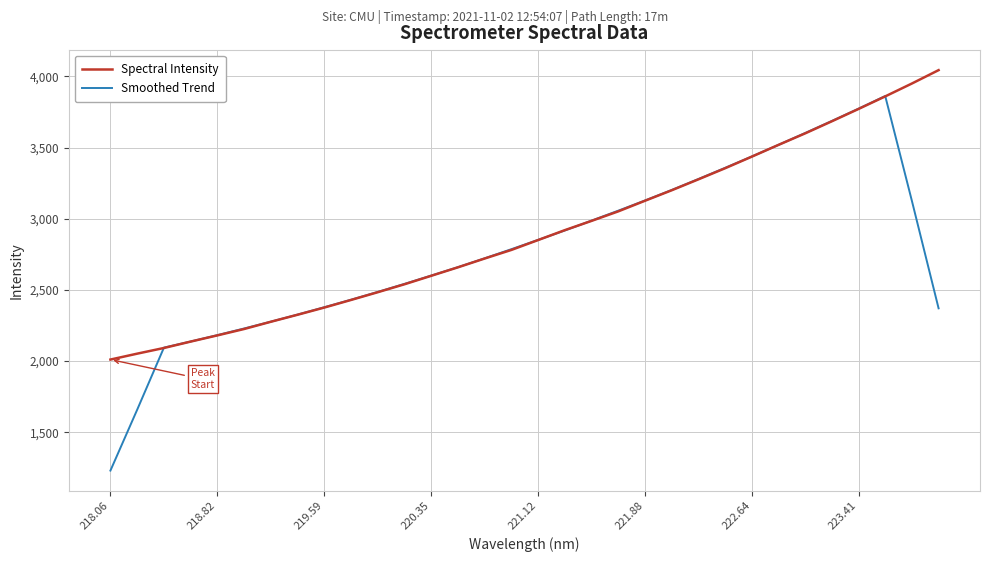

What is the smallest value displayed?

1231.0